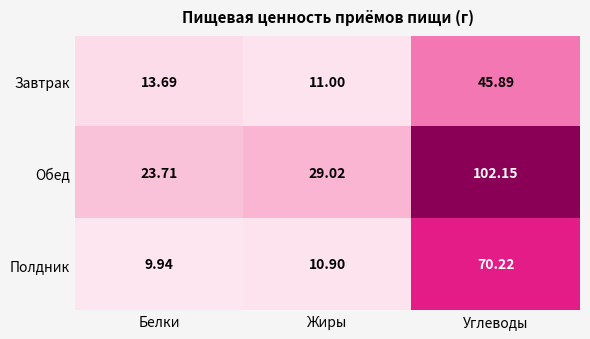

At Жиры, list the series in order from largest to smallest.

Обед, Завтрак, Полдник